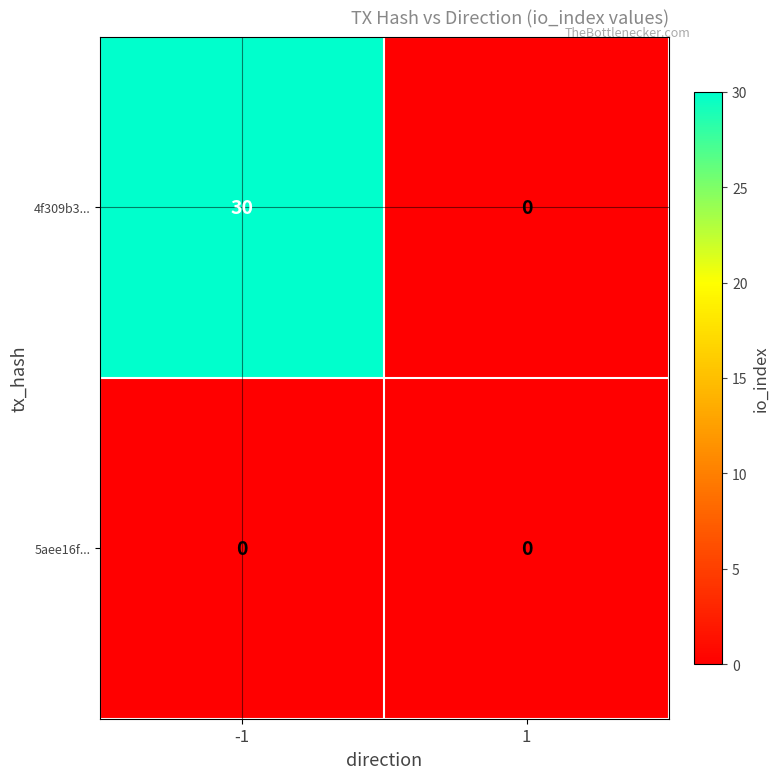

Reading left to right, extract all data points from this chart.

4f309b3...: 30	0
5aee16f...: 0	0